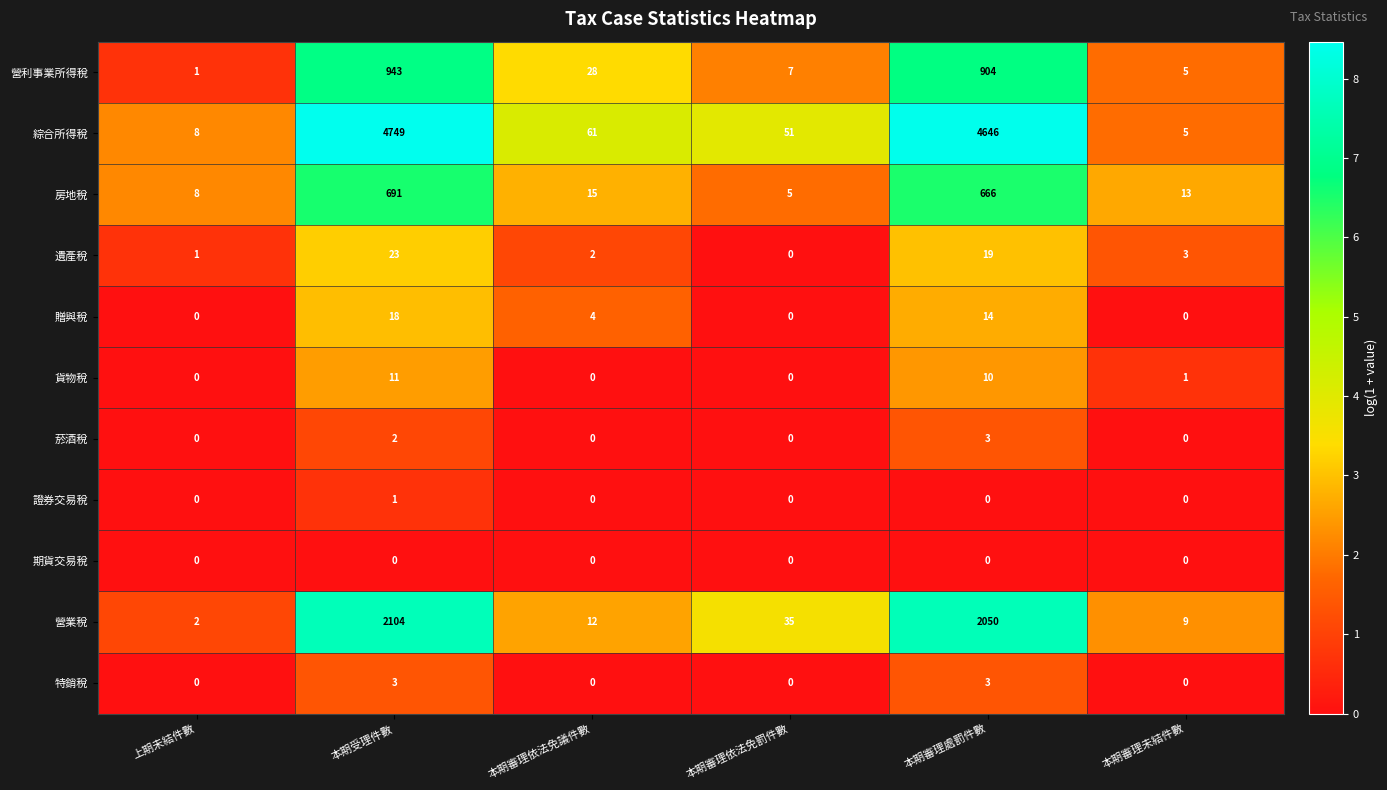

Between 上期未結件數 and 本期受理件數, which series saw the biggest shift?

綜合所得稅